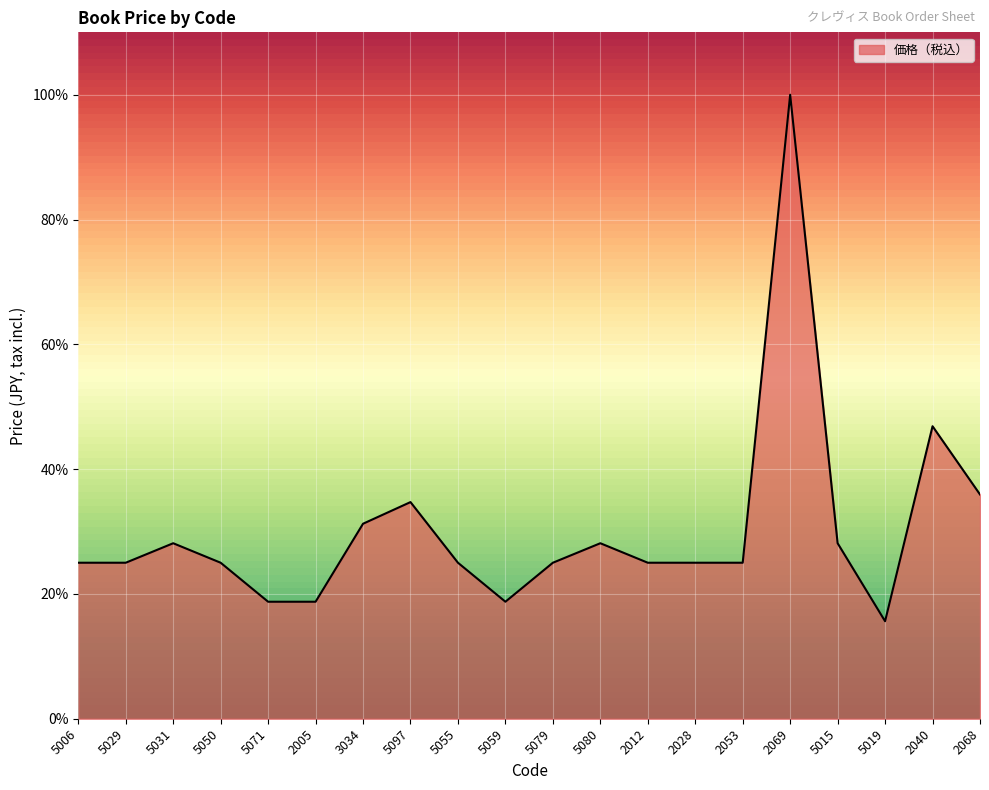

At which label is the value closest to 57?

2040